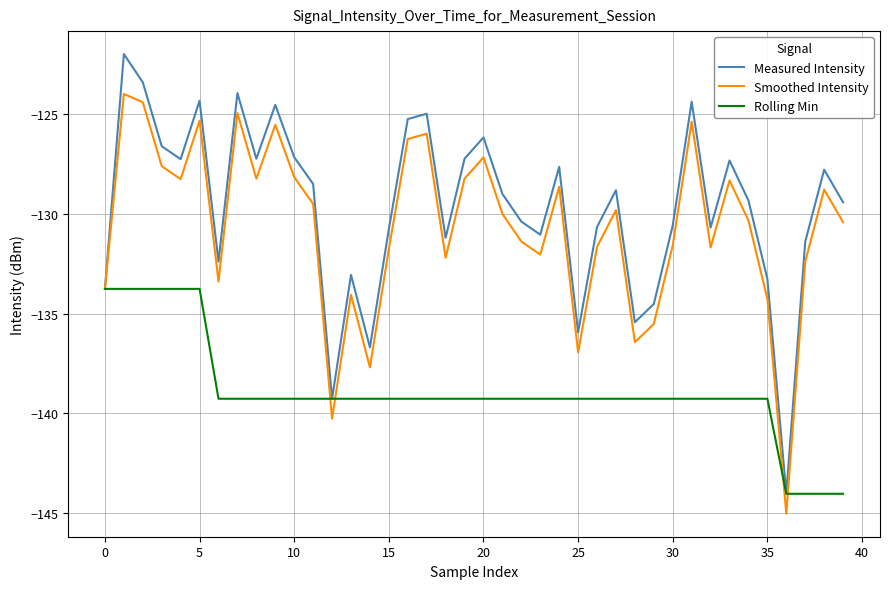

What is the maximum value shown in the chart?

-122.0